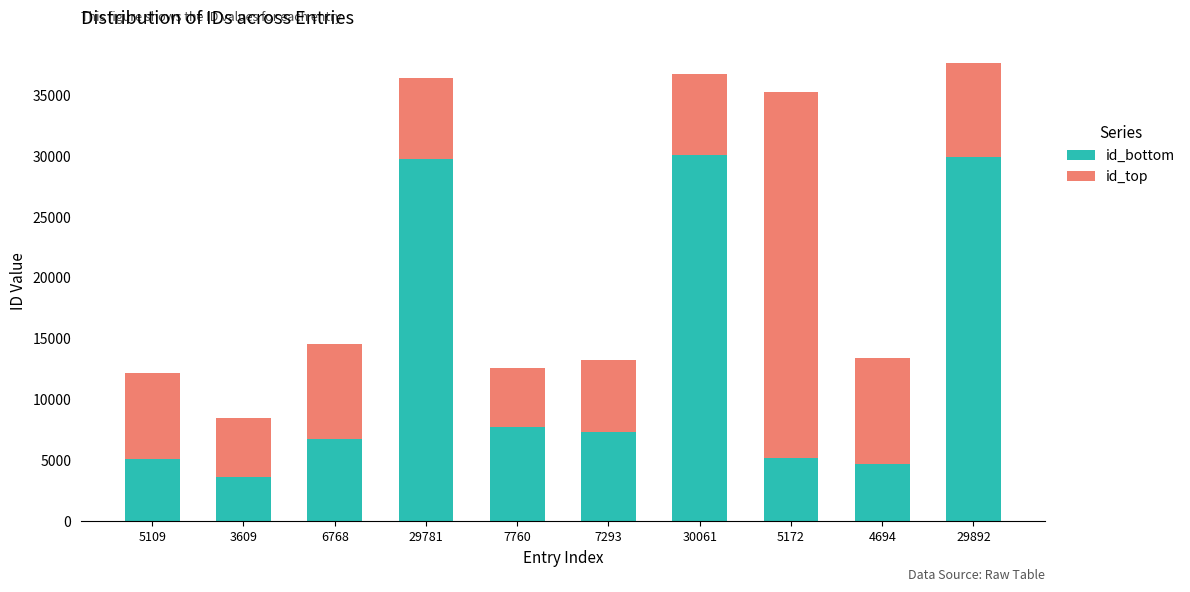

At which label is id_bottom closest to 16835?

7760